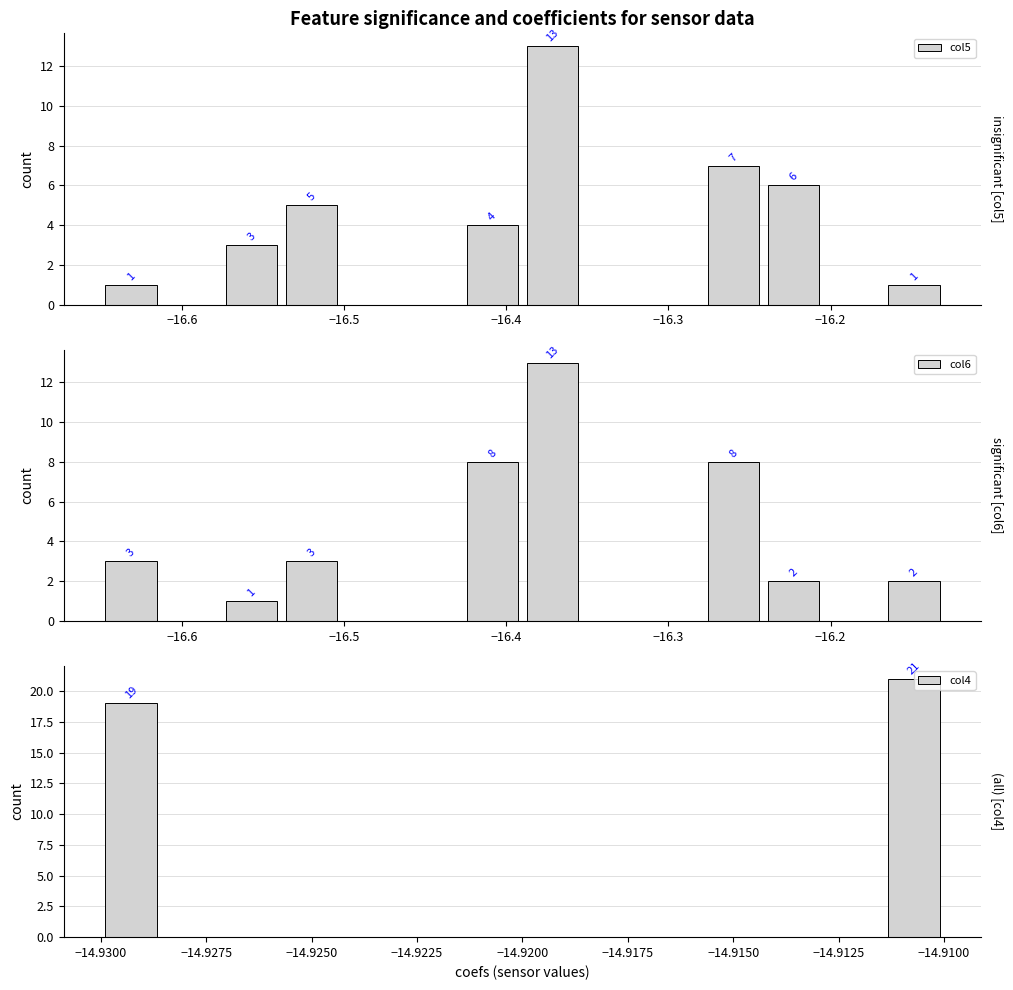

What is the highest value of the col6 series?

13